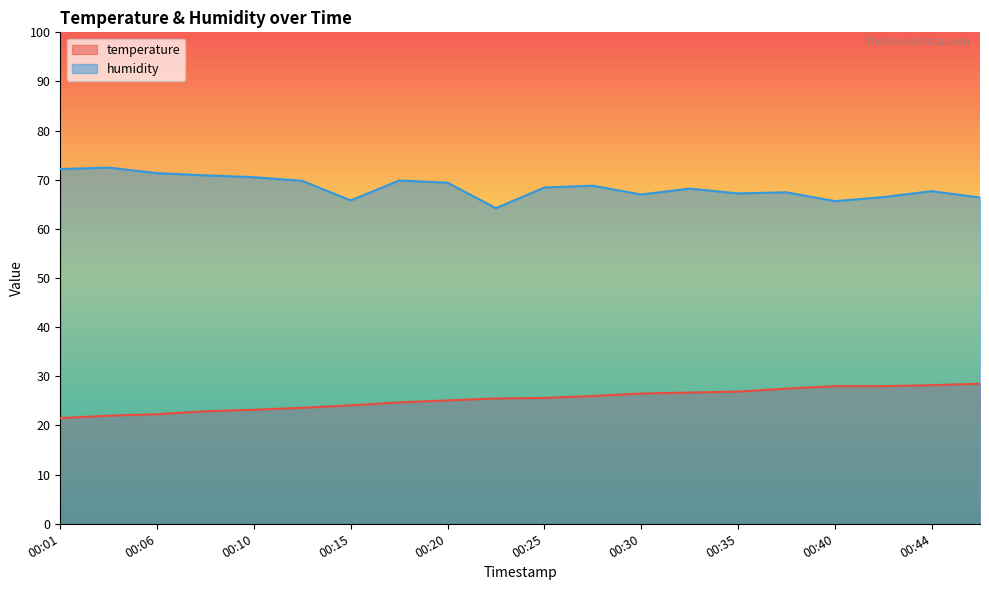

Is the value of humidity at 00:15 greater than the value of temperature at 00:32?

Yes